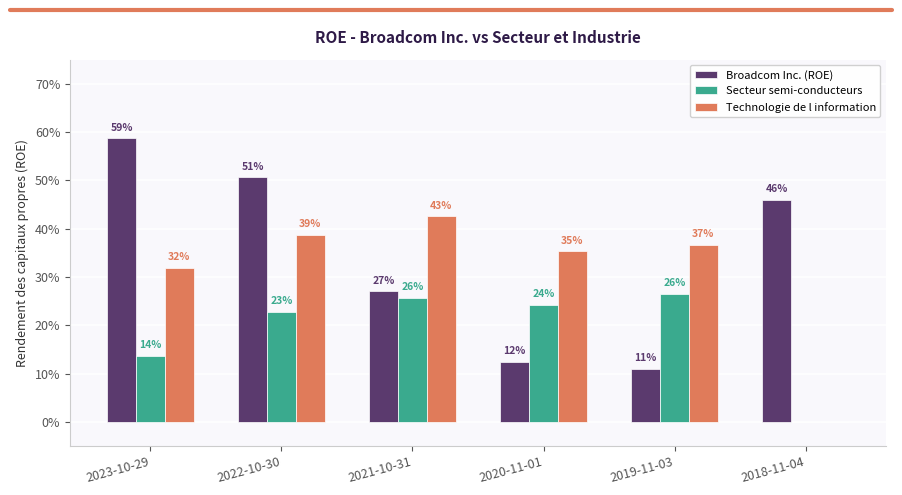

What are all the series names shown in the legend?

Broadcom Inc. (ROE), Secteur semi-conducteurs, Technologie de l information